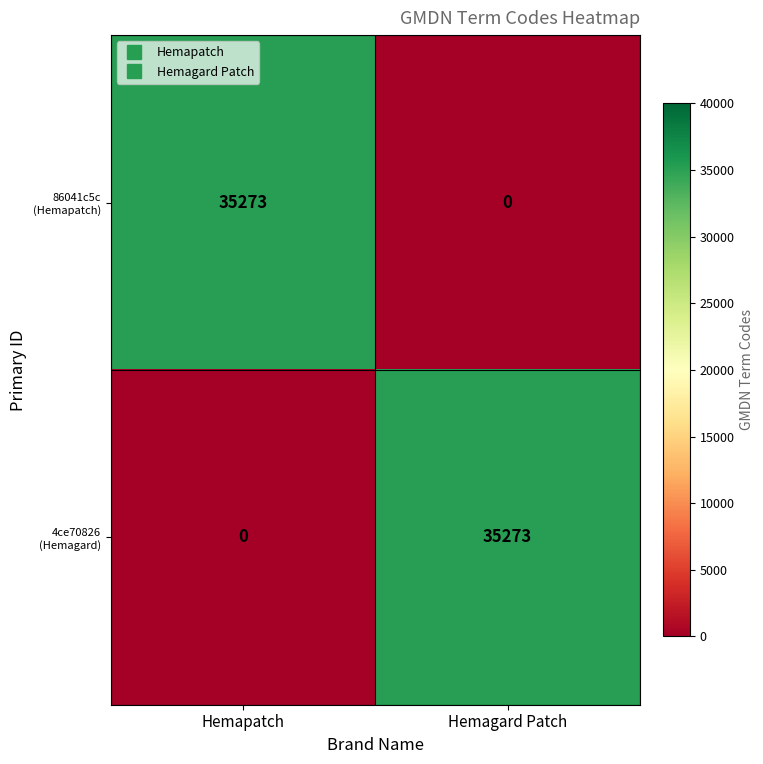

What is the spread (max minus min) of values at Hemagard Patch?

35273